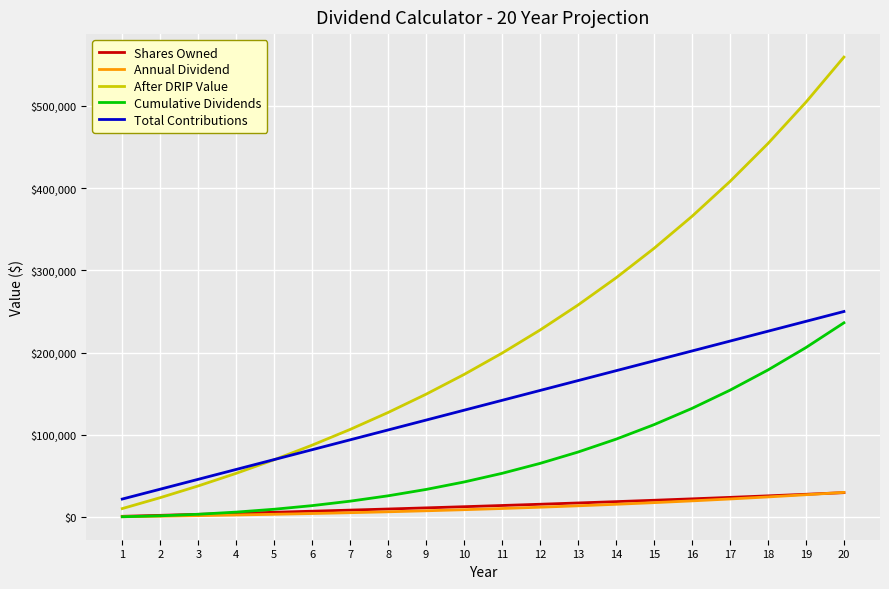

What is the minimum value shown in the chart?

500.0